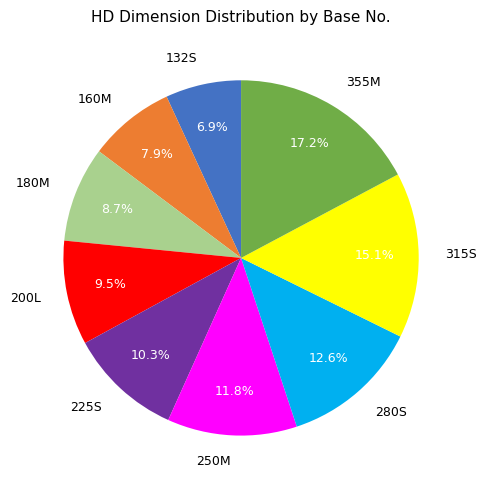

True or false: 315S accounts for 26% of the total.

False